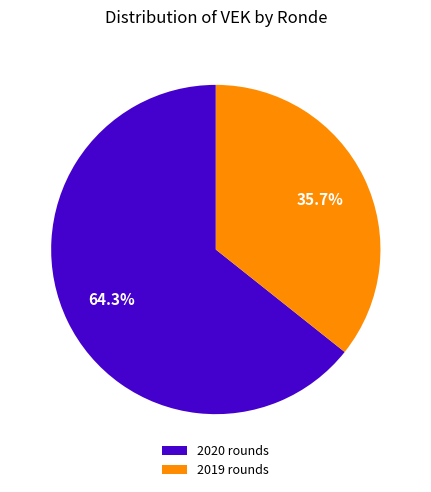

What percentage is NOT represented by 2020 rounds?

35.7%